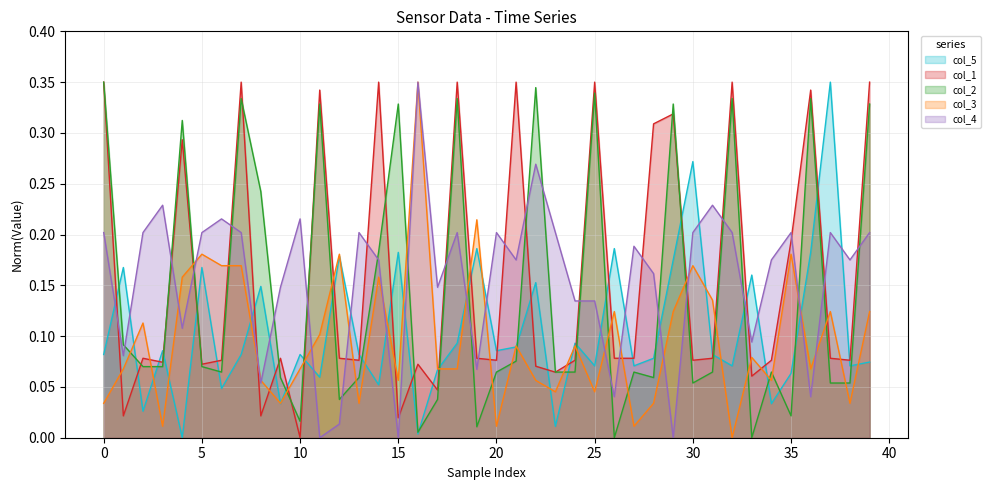

Which series has the largest total across all categories?

col_1